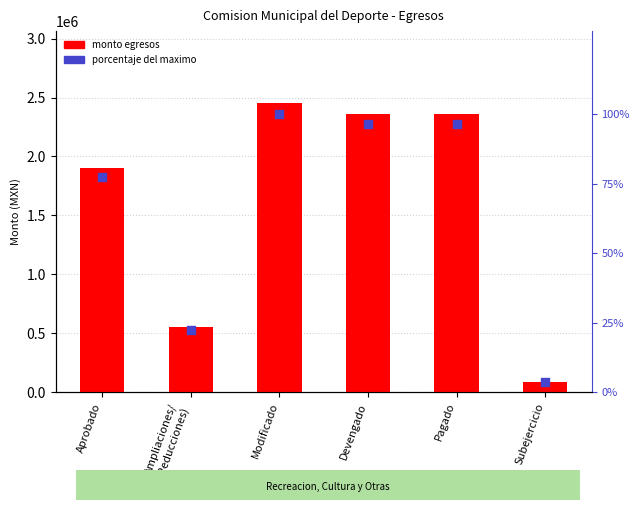

What is the total value across all series at Ampliaciones/
(Reducciones)?

550966.5